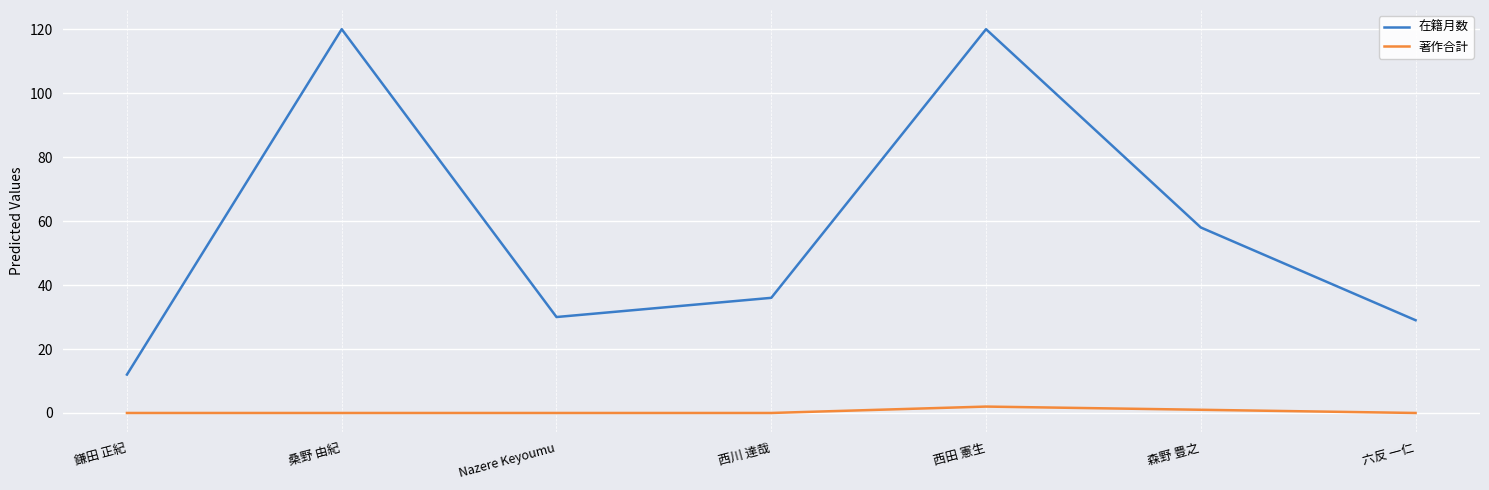

The 在籍月数 series shows 30 at Nazere Keyoumu. True or false?

True